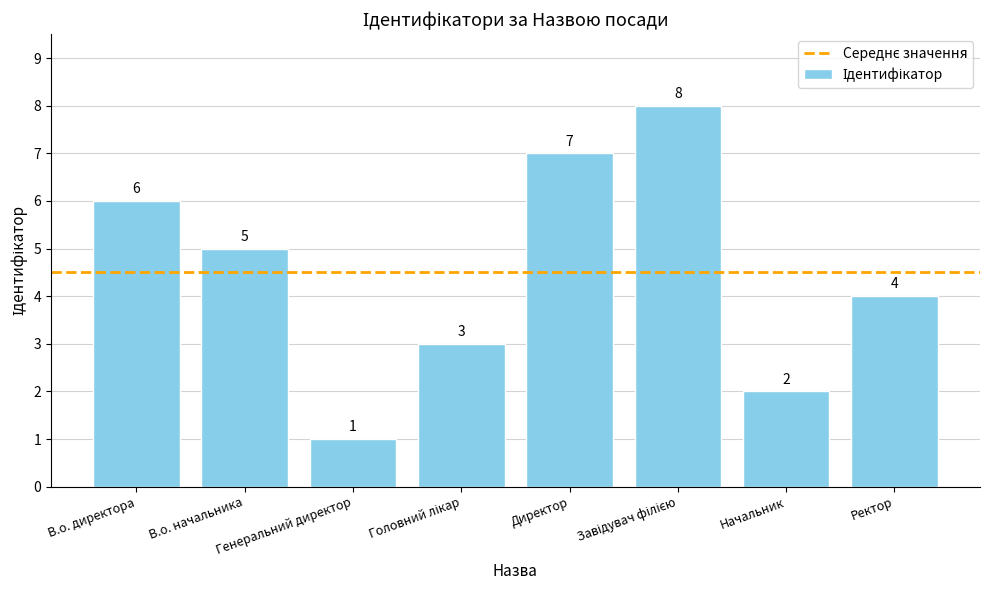

Where is the data nearest to the value 4?

Ректор